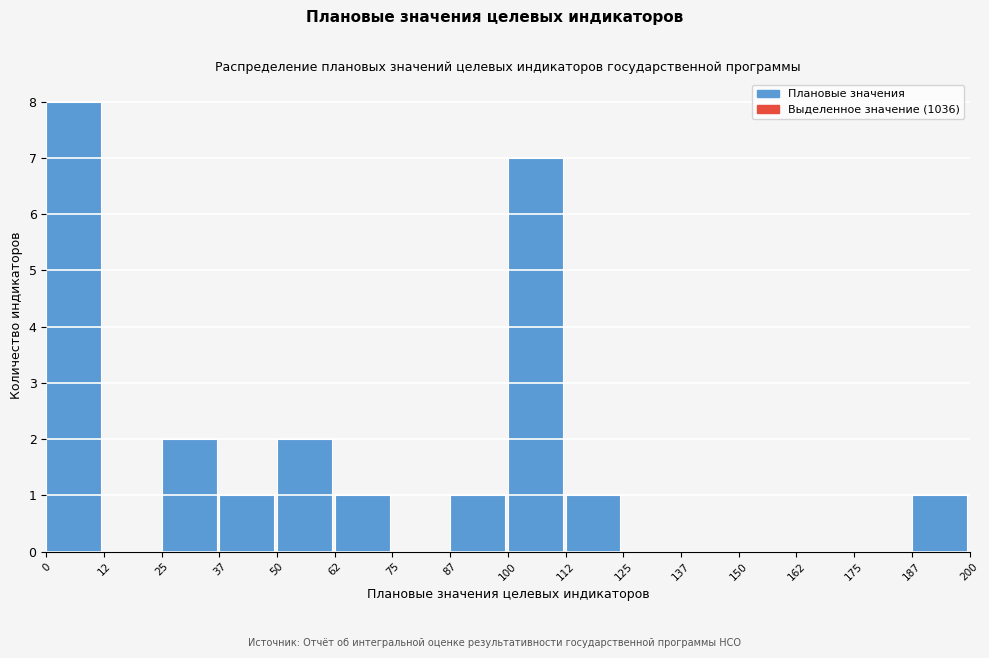

Over which range of the x-axis is the bar tallest?

0 to 12